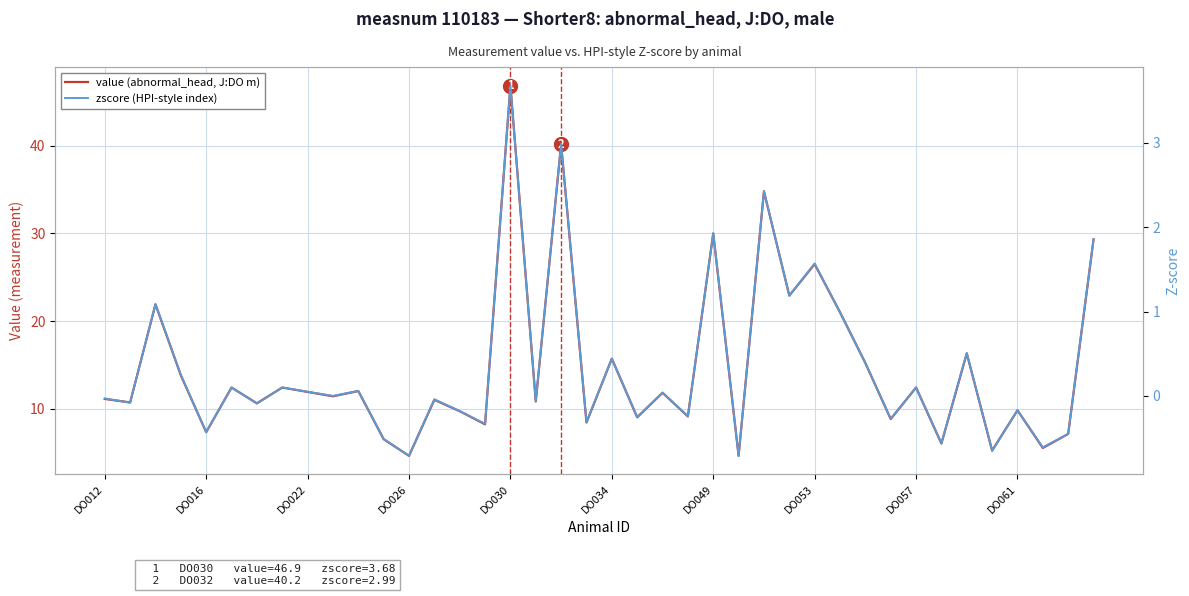

What is the difference between the second highest and minimum values in the zscore (HPI-style index) series?

3.7